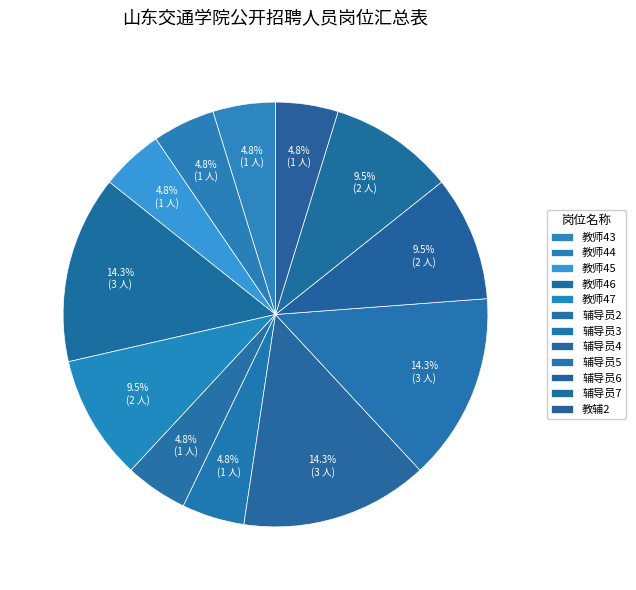

Between 教师45 and 辅导员5, which is larger?

辅导员5